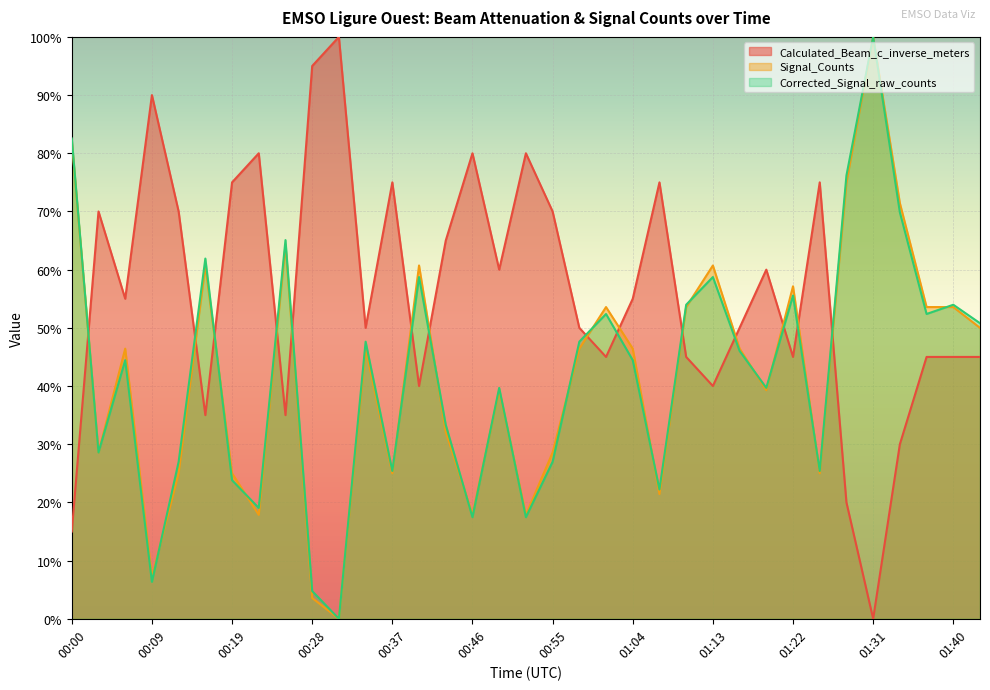

What is the highest value of the Corrected_Signal_raw_counts series?

1.0